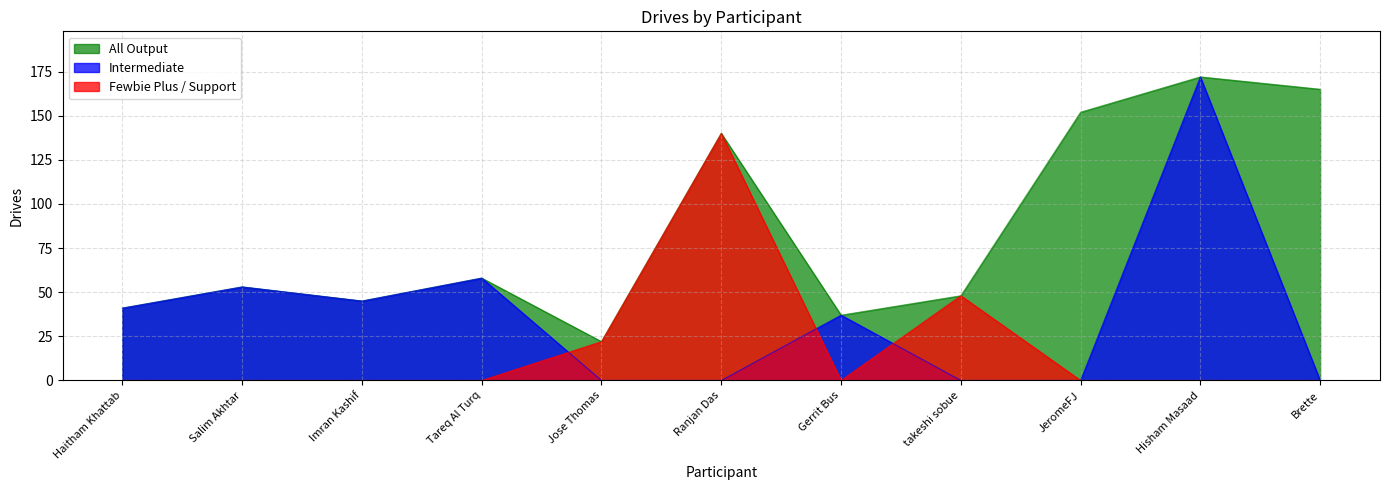

What is the greatest value displayed?

172